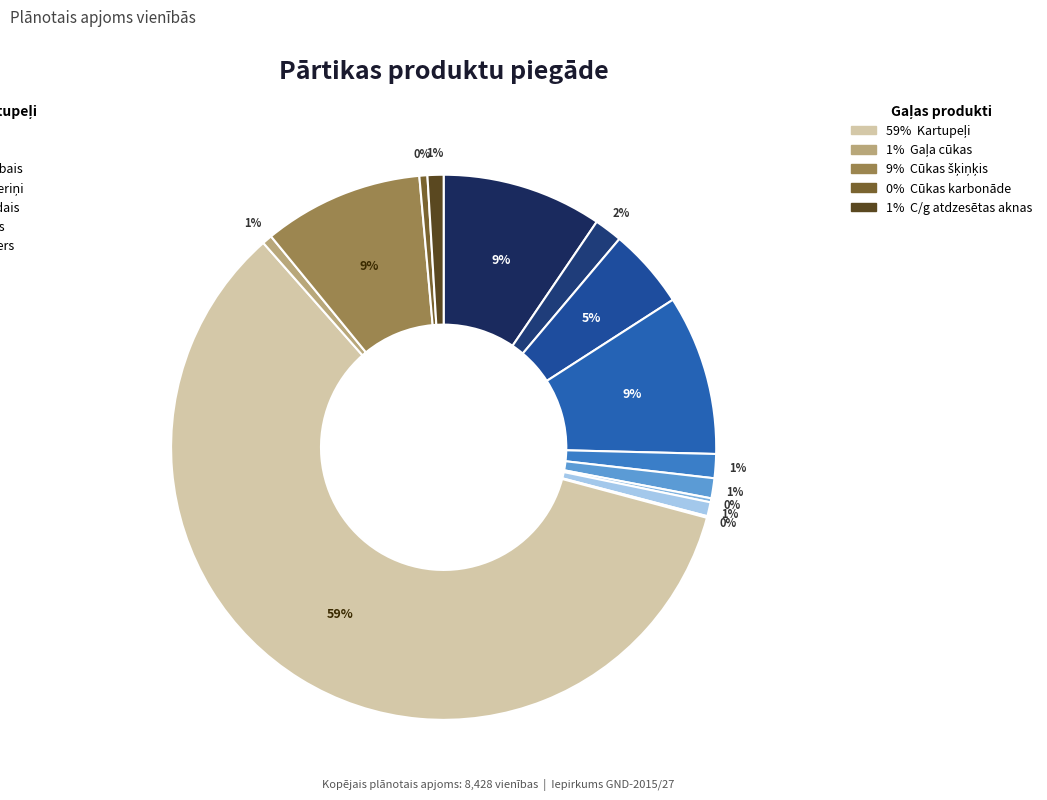

How many slices are in this pie chart?

14